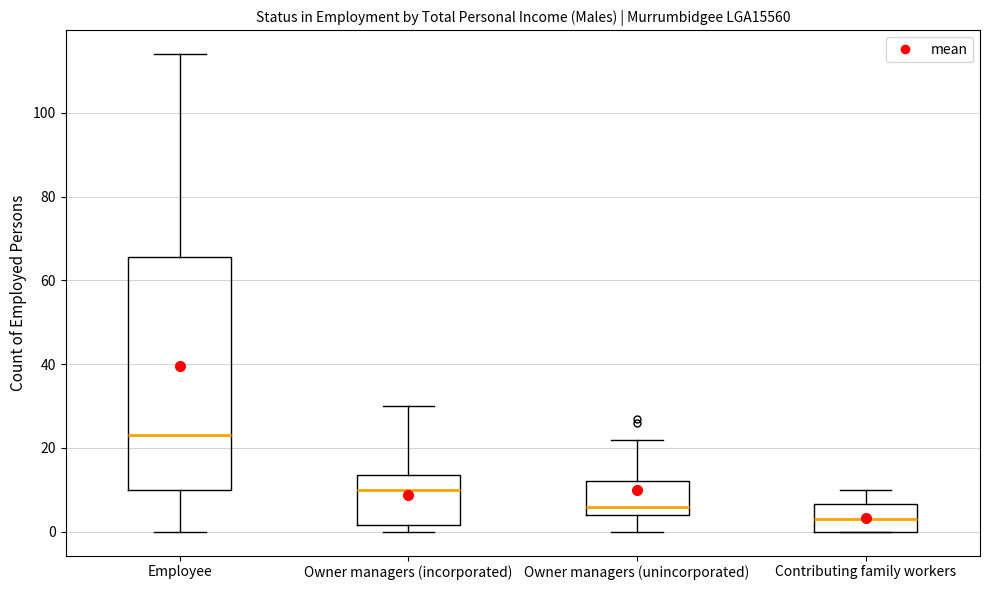

Which box's median line is the highest?

Employee